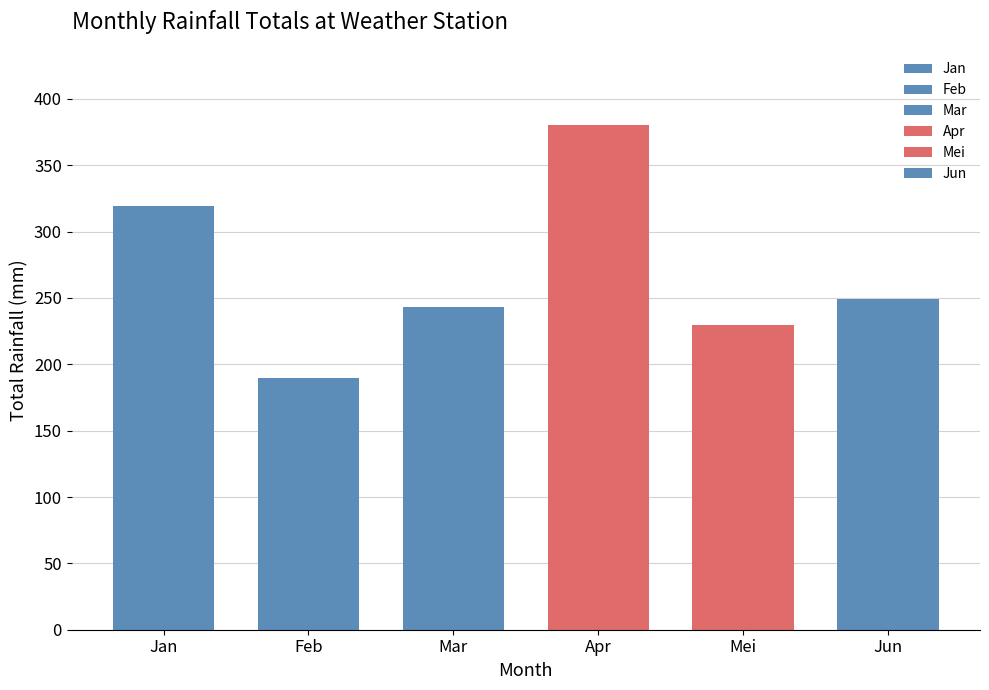

Which series has the largest total across all categories?

Apr